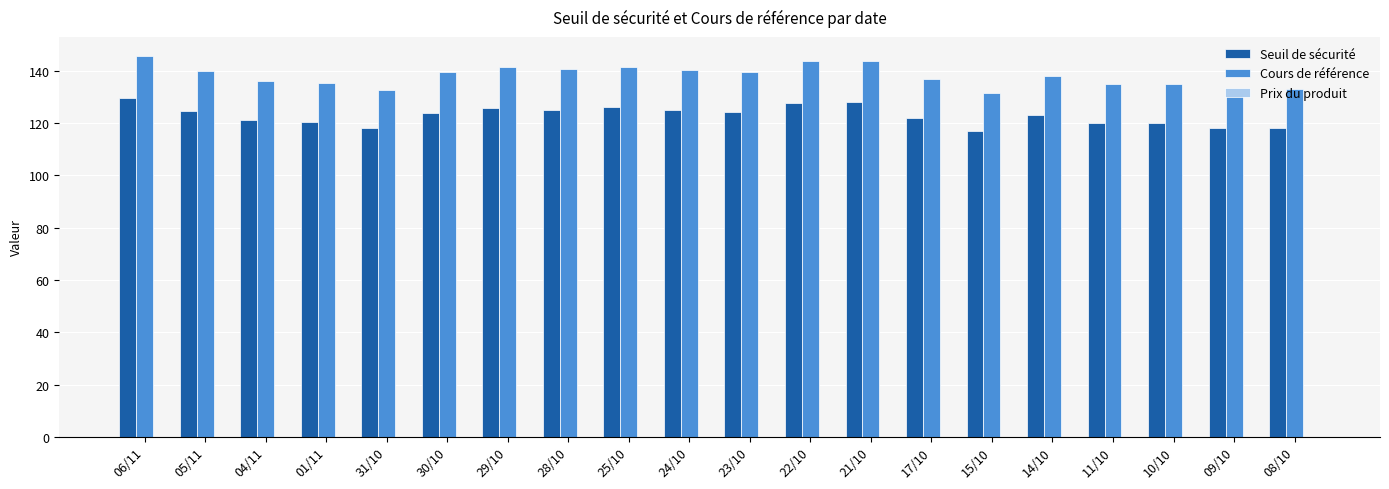

Which series has the widest spread of values?

Cours de référence